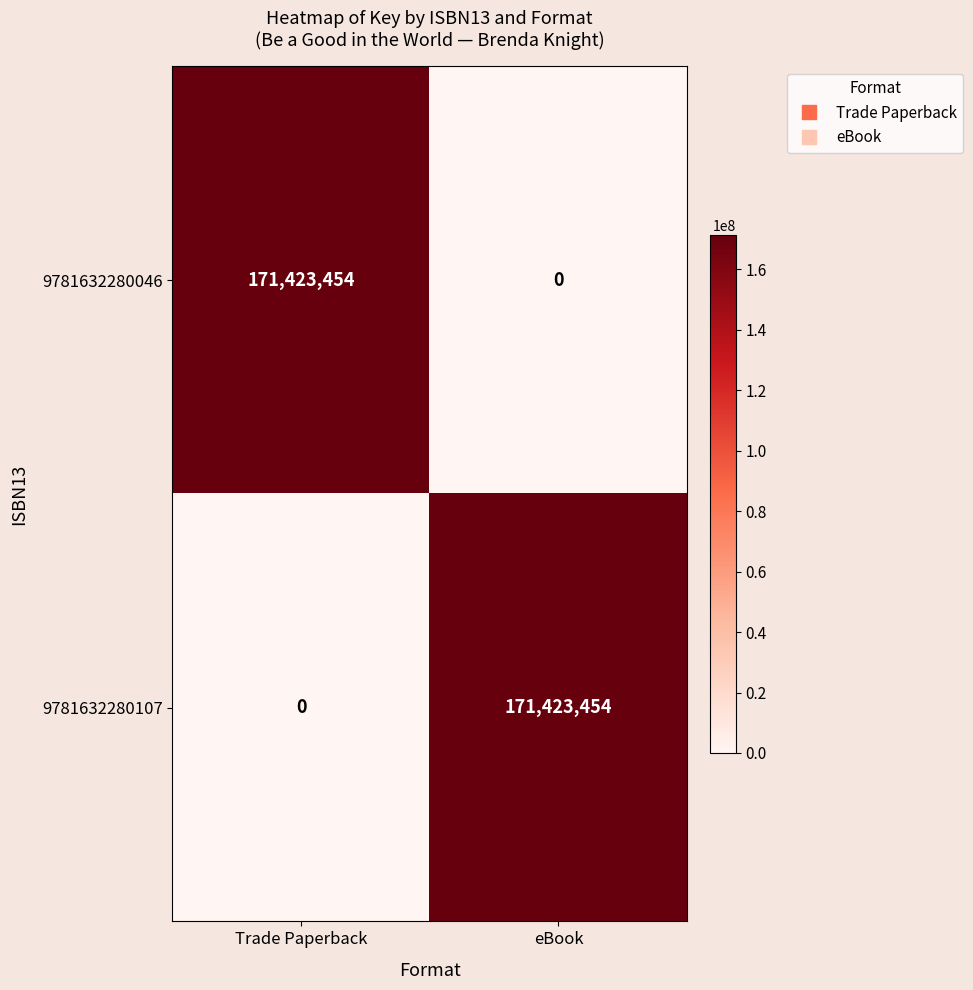

How many values in 9781632280046 are above zero?

1